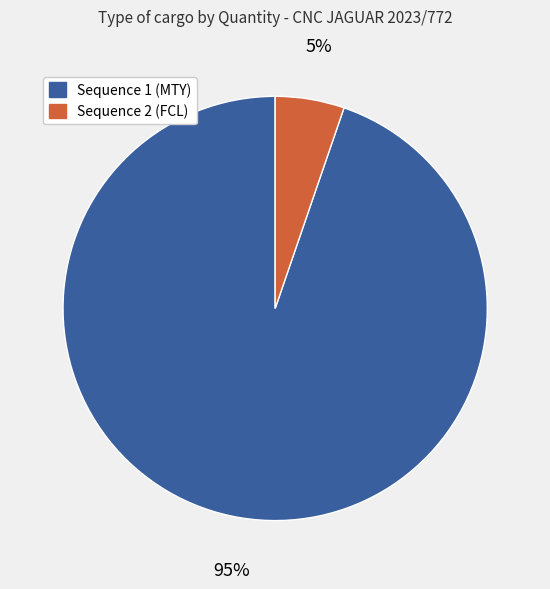

How many slices are in this pie chart?

2